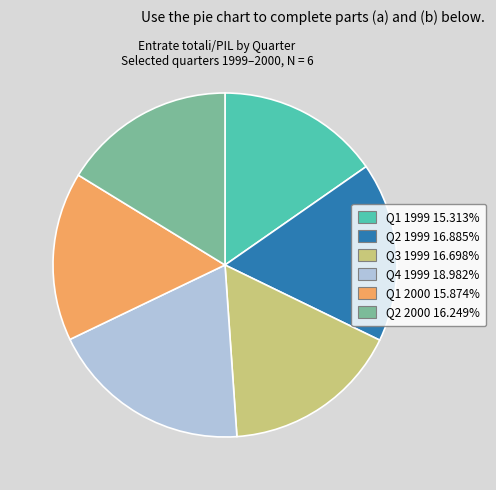

What is the smallest slice in the pie chart?

Q1 1999